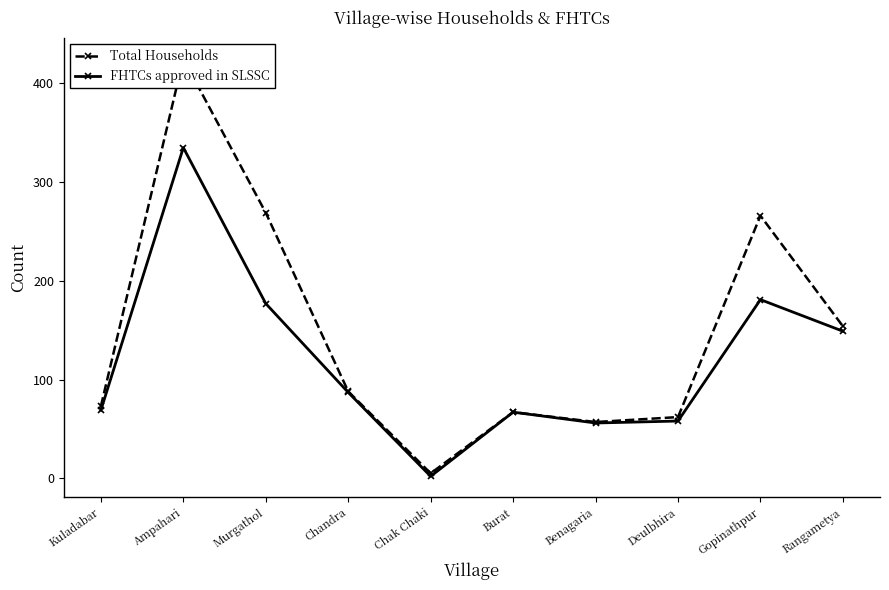

Rank the series by their maximum value, from highest to lowest.

Total Households, FHTCs approved in SLSSC